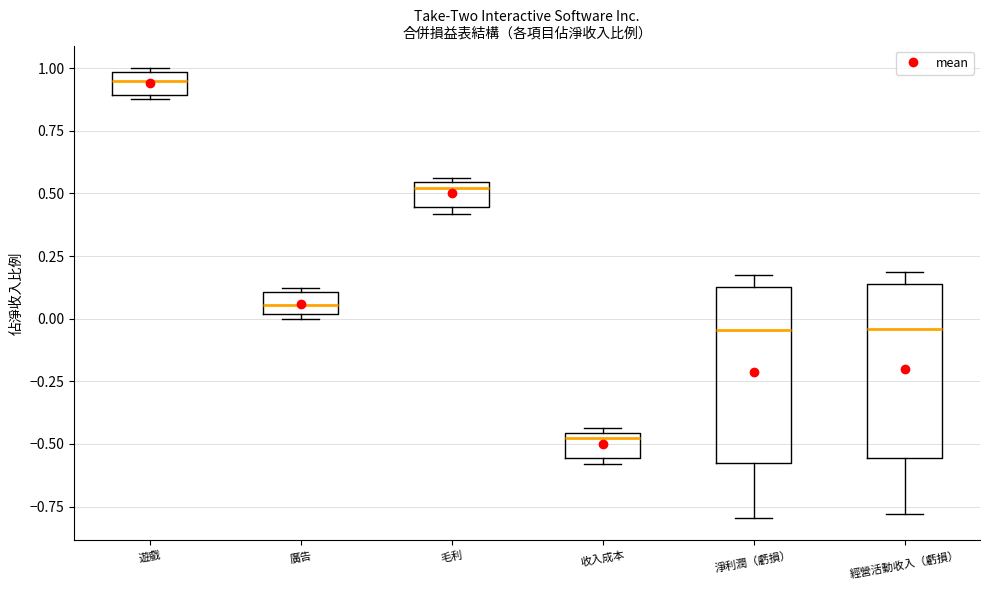

Reading left to right, read every box against the y-axis: the position of its median line, the range the box covers, and the ends of its whiskers. The values are not printed on the chart, so give them approximately, as read against the axis.

遊戲: median 0.95, box 0.90 to 1.00, whiskers 0.90 (just below the box's lower edge) to 1.00 (just above the box's upper edge)
廣告: median 0.05, box 0.00 to 0.10, whiskers 0.00 (just below the box's lower edge) to 0.10 (just above the box's upper edge)
毛利: median 0.50, box 0.45 to 0.55, whiskers 0.40 to 0.55 (just above the box's upper edge)
收入成本: median -0.50, box -0.55 to -0.45, whiskers -0.60 to -0.45 (just above the box's upper edge)
淨利潤（虧損）: median -0.05, box -0.60 to 0.15, whiskers -0.80 to 0.15 (just above the box's upper edge)
經營活動收入（虧損）: median -0.05, box -0.55 to 0.15, whiskers -0.80 to 0.20